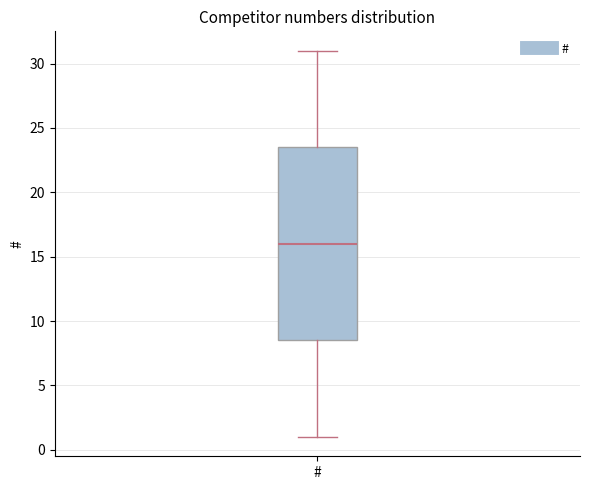

Where does the lower whisker of the box for # end on the y-axis? The values are not printed on the chart, so give them approximately, as read against the axis.

1.0